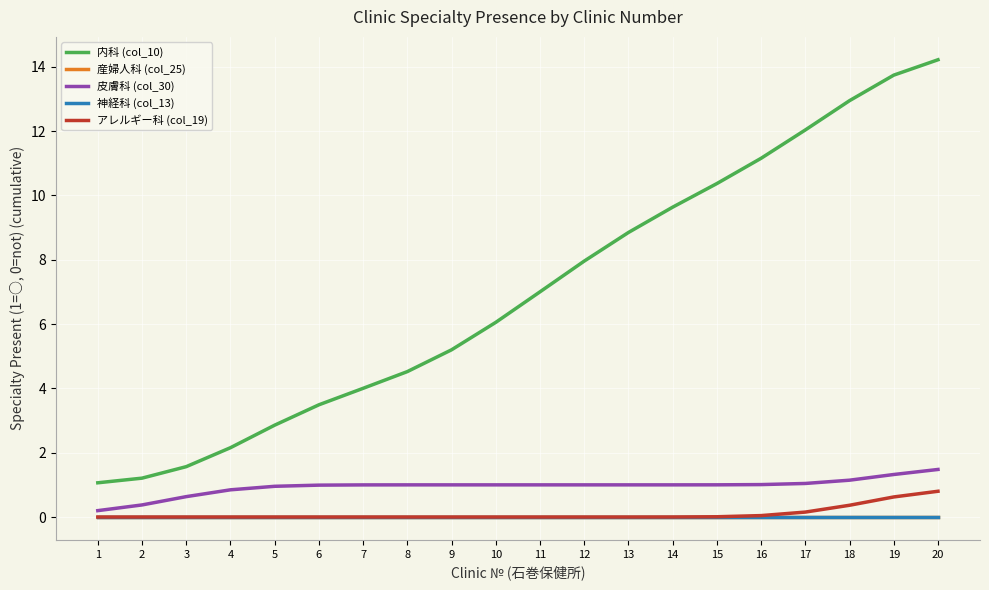

What is the greatest value displayed?

14.2